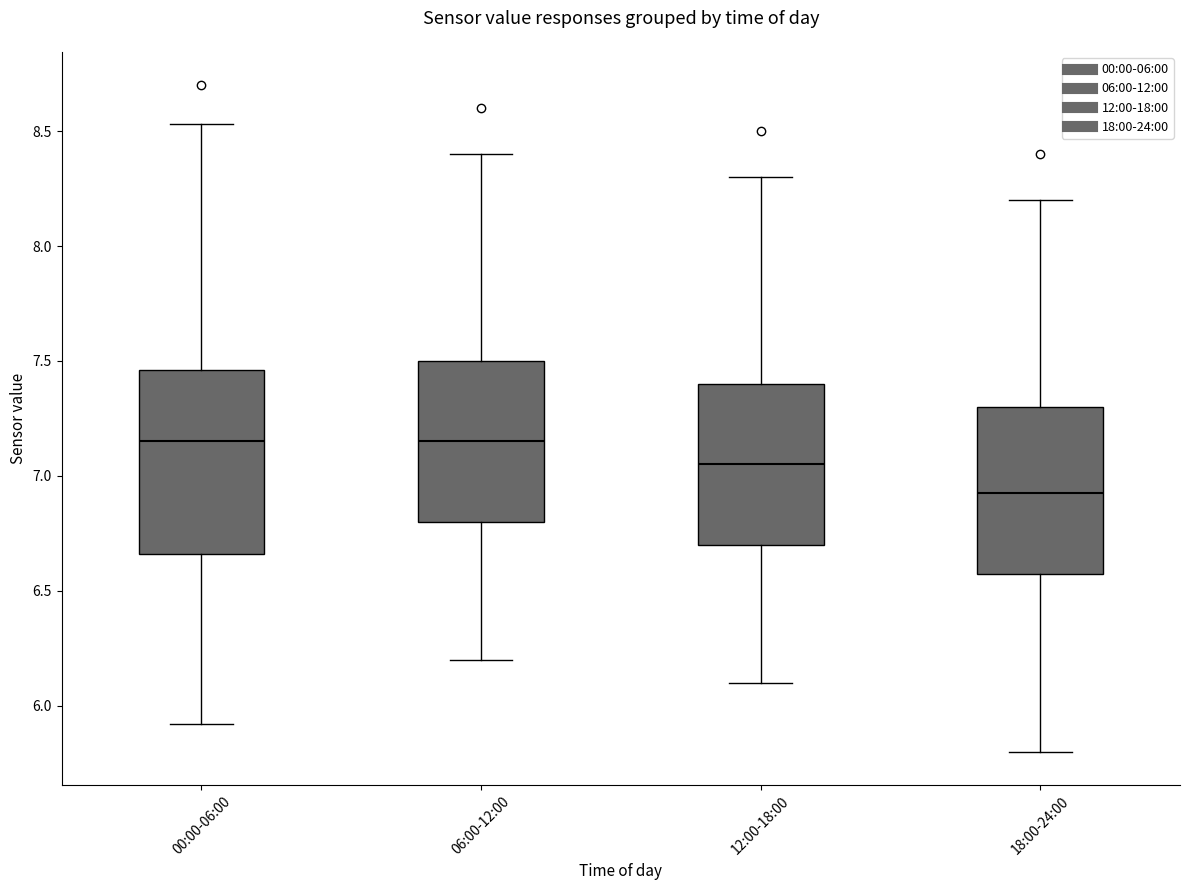

Where is the lower edge of the box for 18:00-24:00 on the y-axis? The values are not printed on the chart, so give them approximately, as read against the axis.

6.60